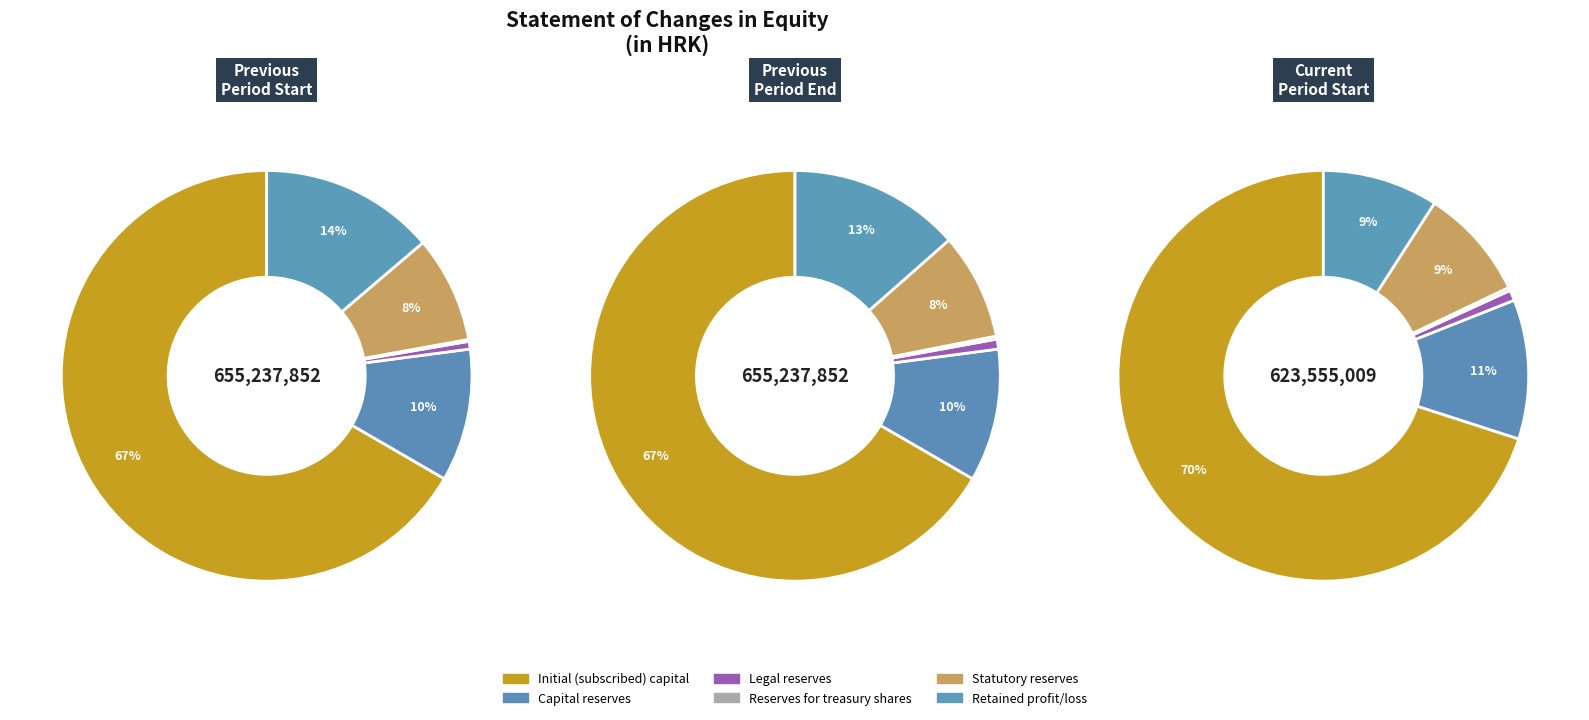

Is Initial (subscribed) capital the majority of the pie?

Yes